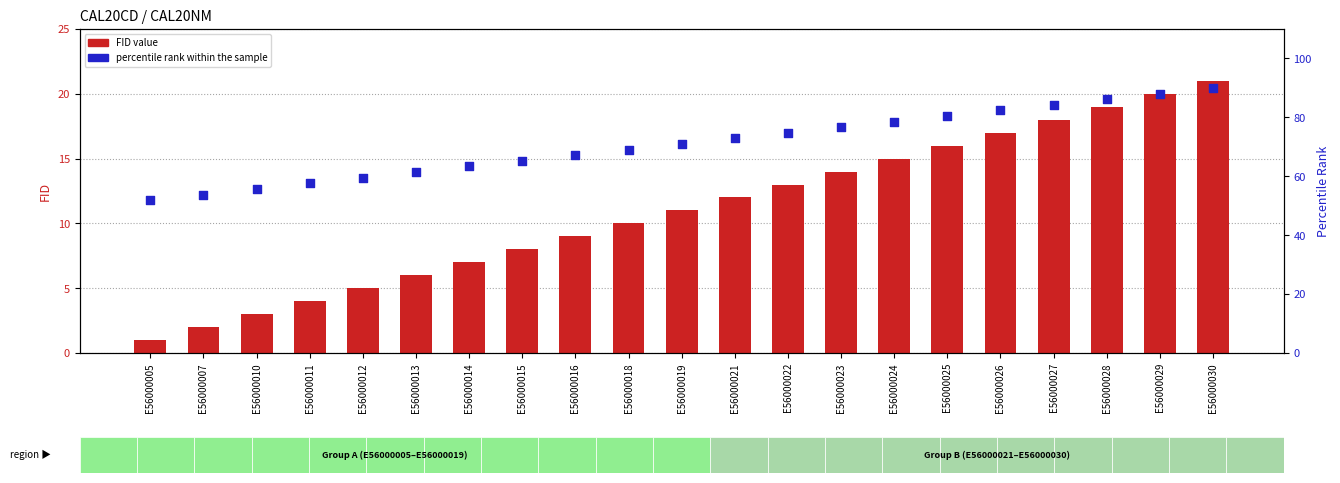

Which series contains the lowest Y value?

FID value